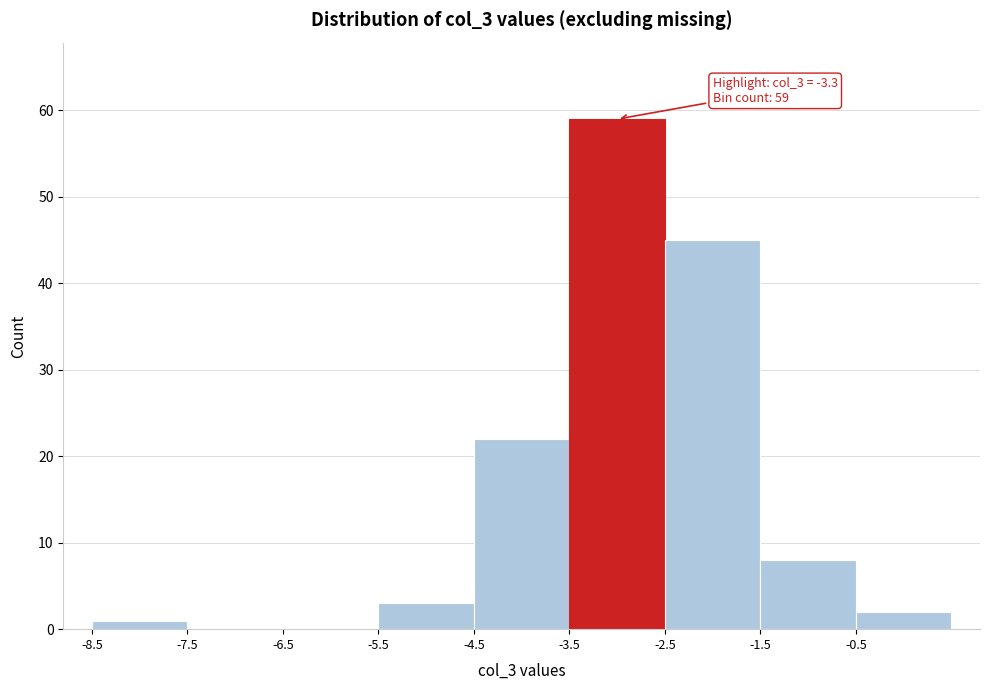

Over which range of the x-axis is the bar tallest?

-3.5 to -2.5